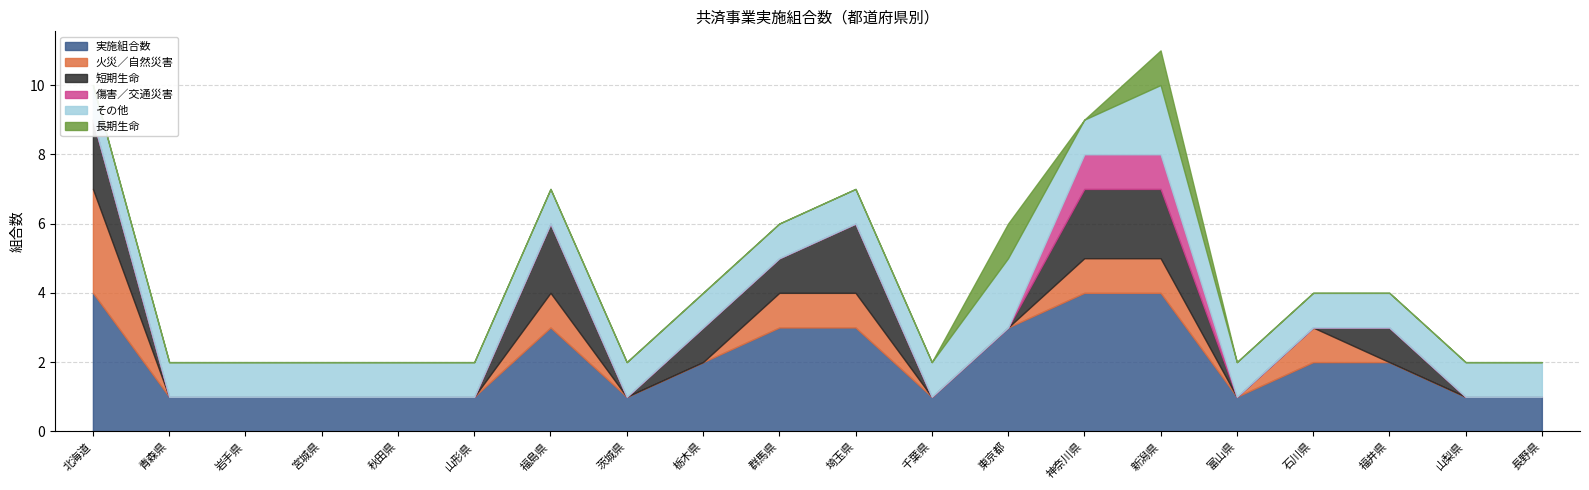

What is the value of the その他 point at the 16th from the left?

1